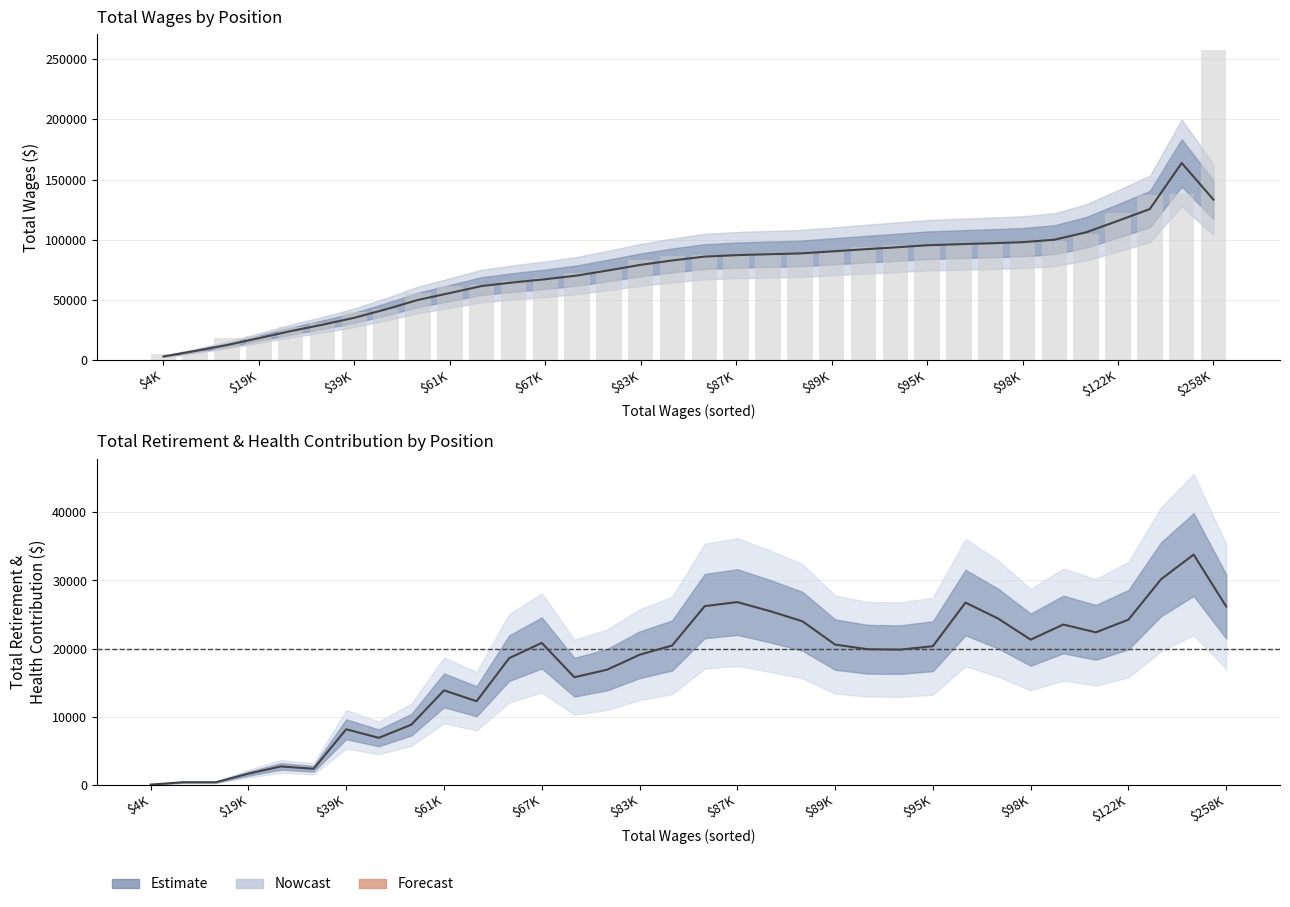

Which series has the widest spread of values?

Total Wages